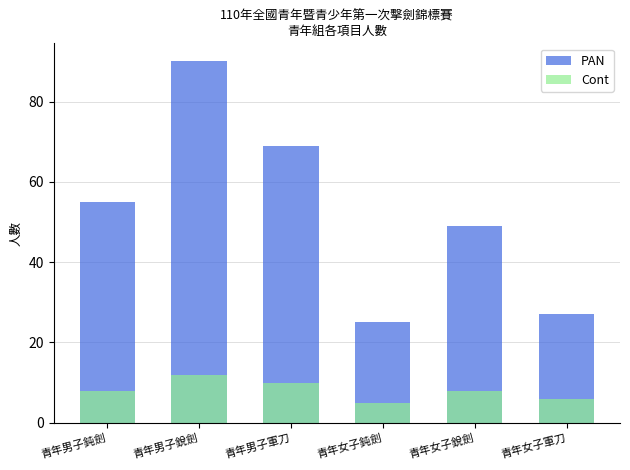

The PAN series shows 20 at 青年男子軍刀. True or false?

False